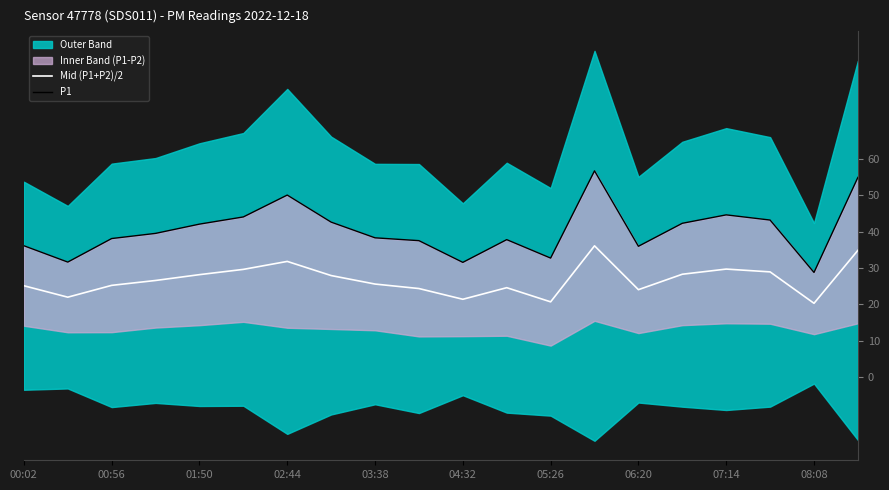

What is the difference between the maximum and minimum values in the Mid (P1+P2)/2 series?

15.8